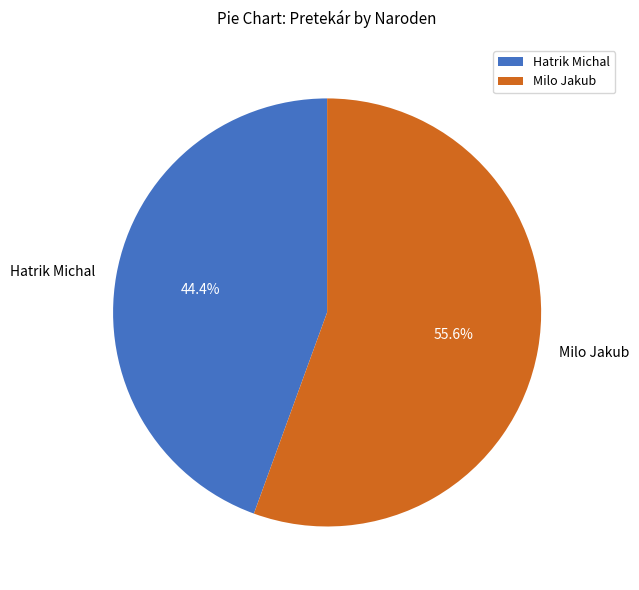

What percentage is the Hatrik Michal slice, to the nearest percent?

44%